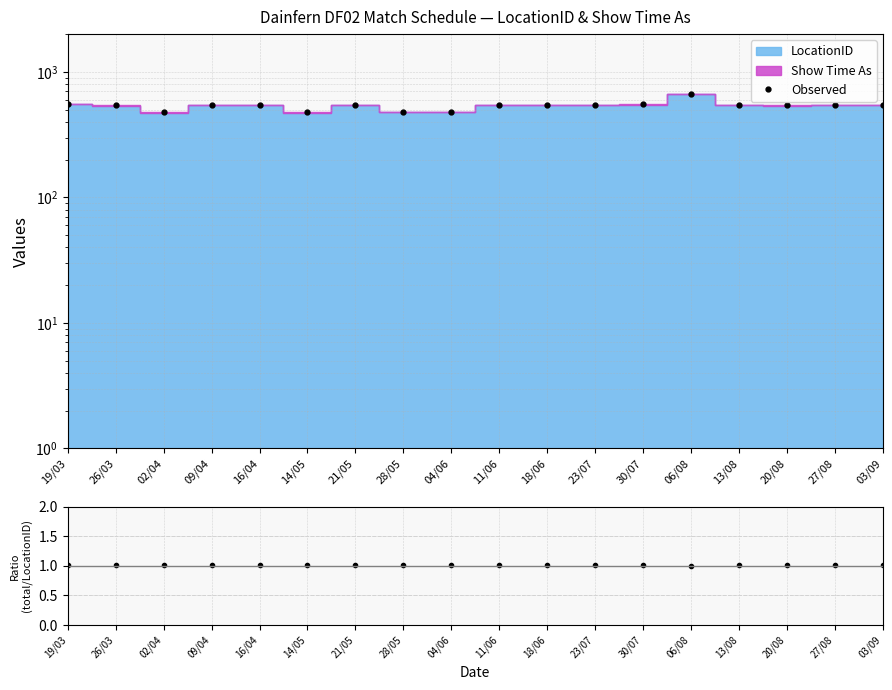

What is the sum of all LocationID ratio values?

18.1